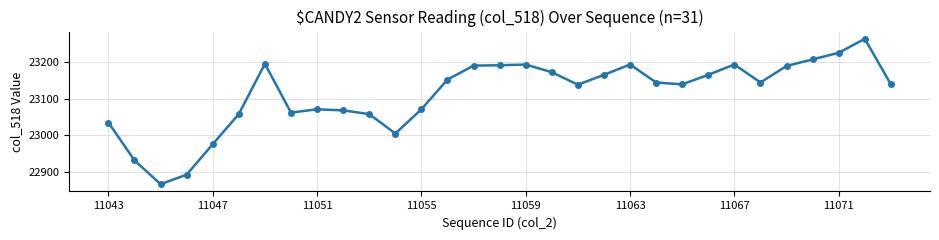

What is the value of the 14th point from the left?

23152